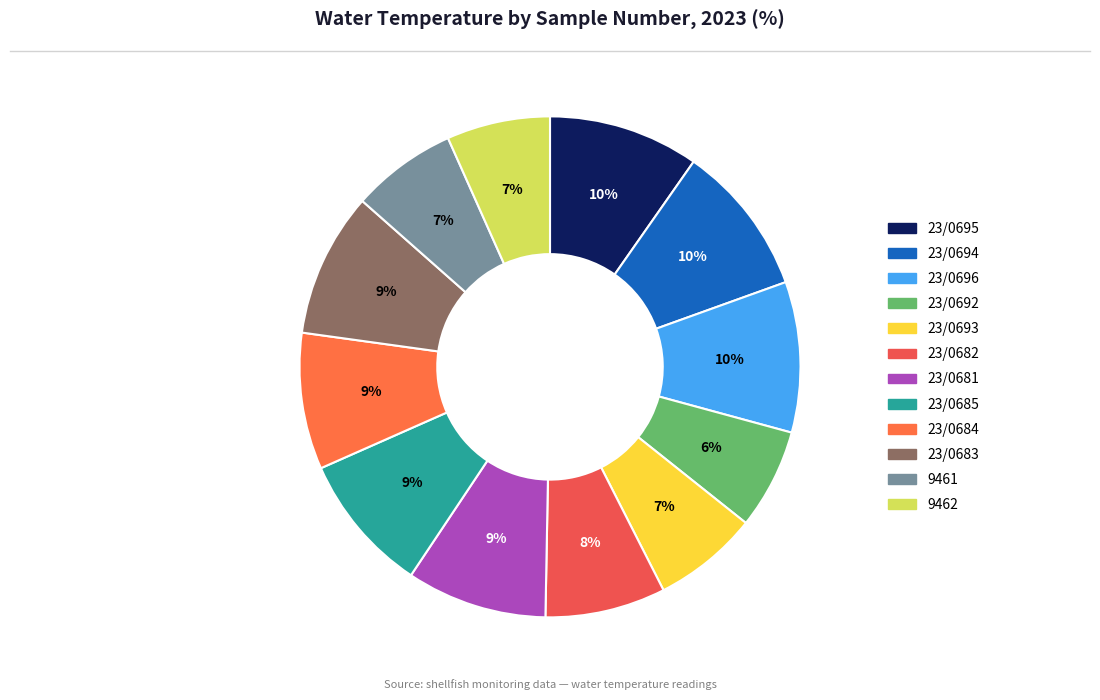

To the nearest percent, what percentage of the pie is 23/0692?

6%